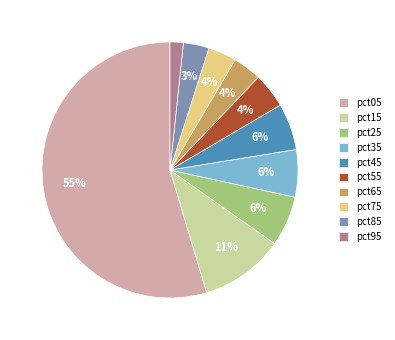

The pct75 slice represents 15% of the pie. True or false?

False